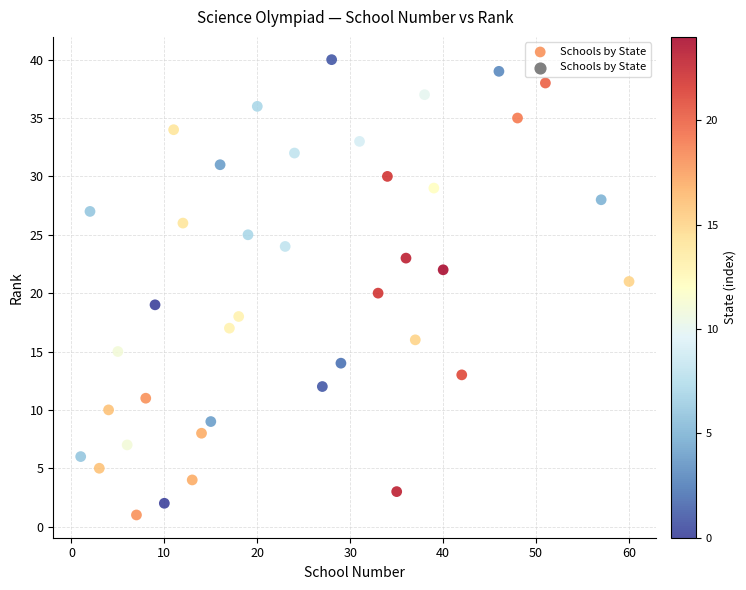

What is the range of X values (max minus min)?

59